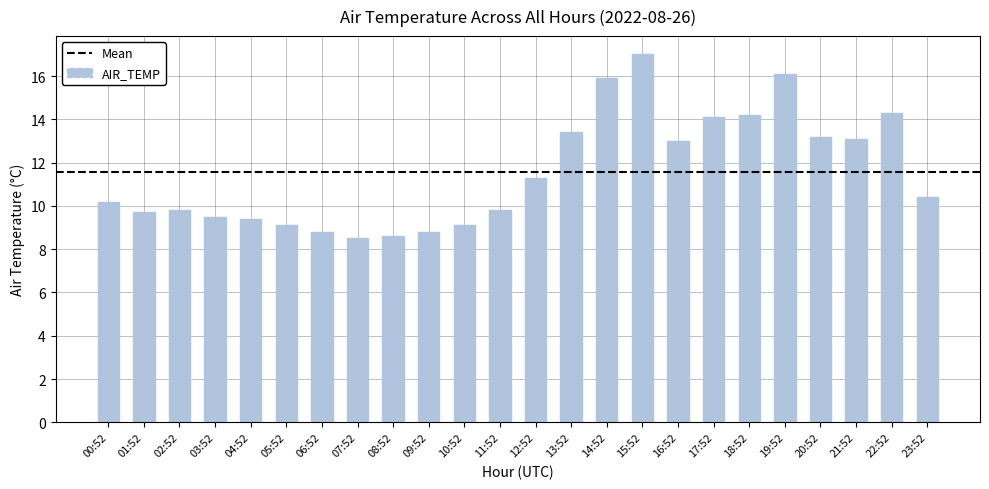

Approximately how many times larger is the value at 12:52 compared to 09:52?

1.3